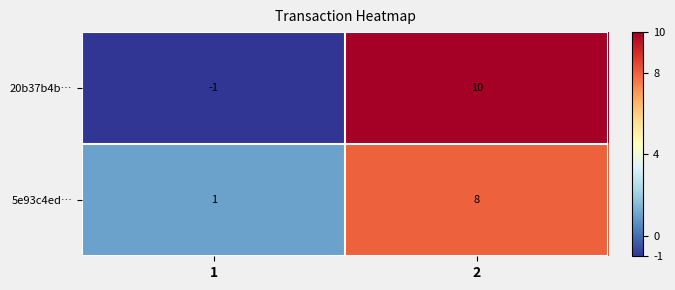

Which series changed the most between 1 and 2?

20b37b4b…